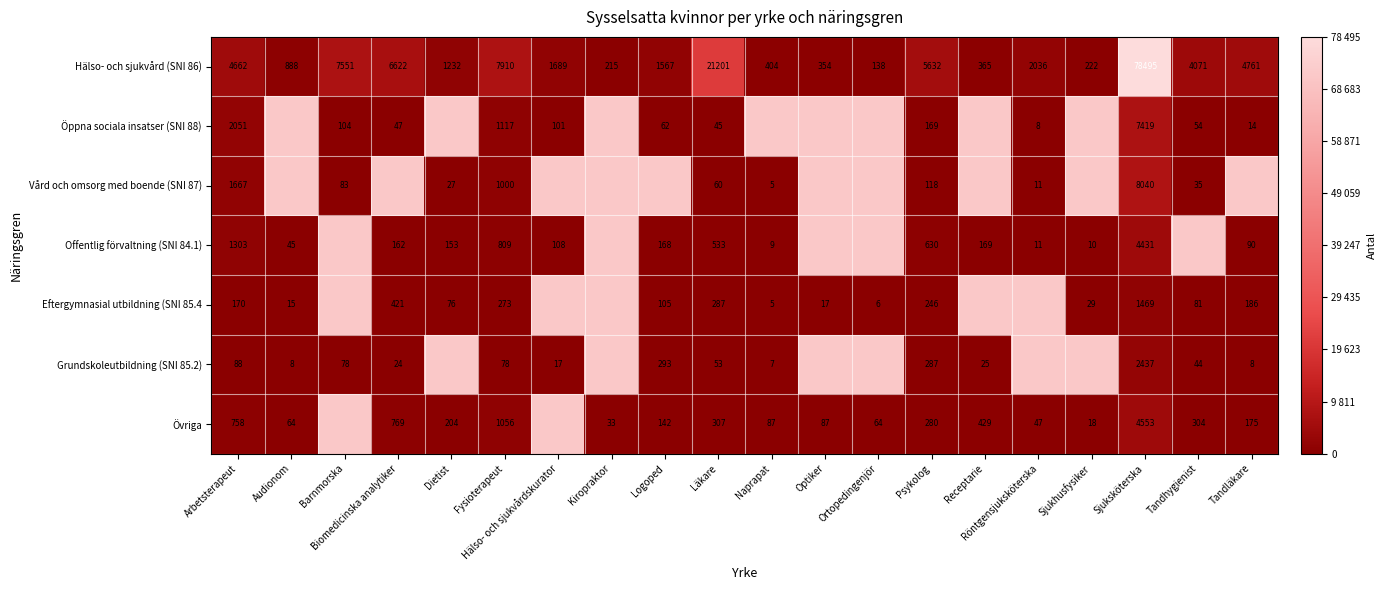

Is the value of Övriga at Fysioterapeut greater than the value of Hälso- och sjukvård (SNI 86) at Logoped?

No